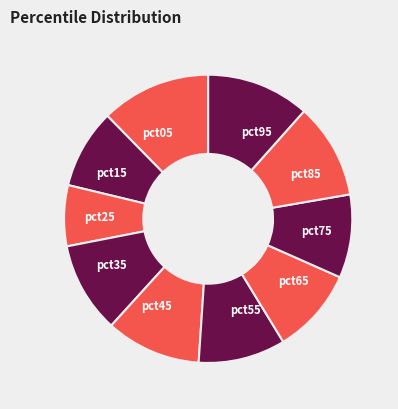

Which slice is the smallest?

pct25